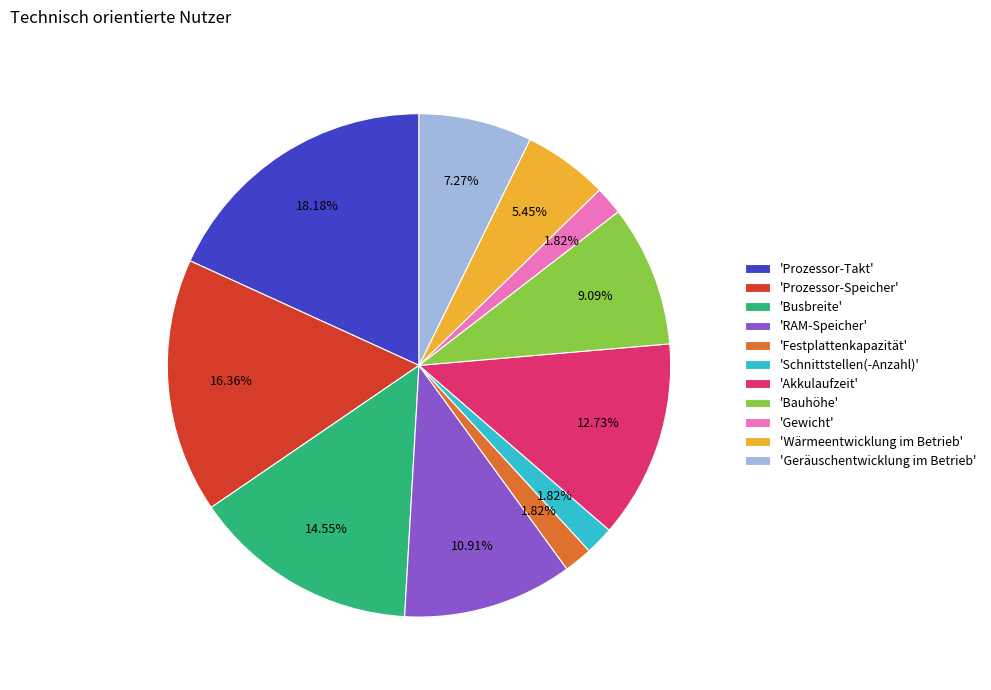

How many segments does this pie chart have?

11